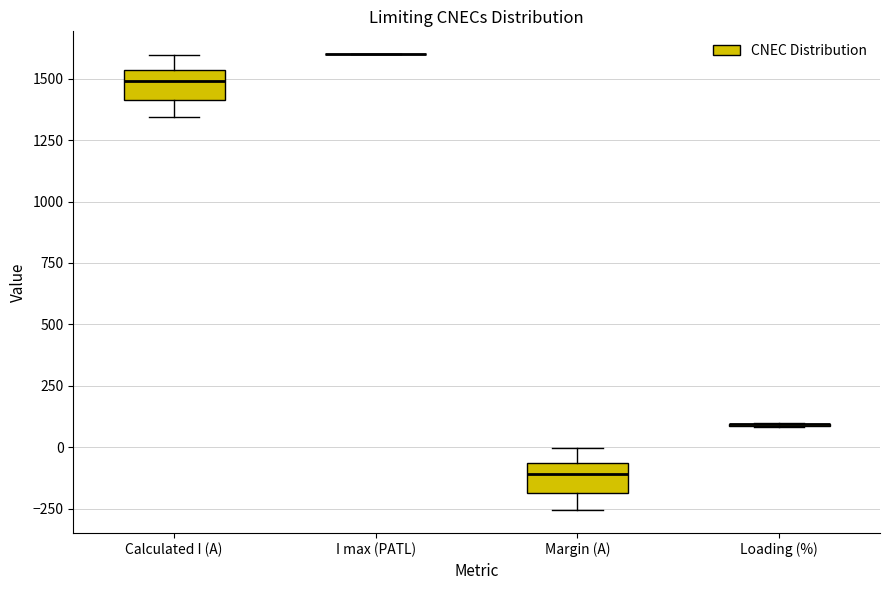

Reading left to right, read every box against the y-axis: the position of its median line, the range the box covers, and the ends of its whiskers. The values are not printed on the chart, so give them approximately, as read against the axis.

Calculated I (A): median 1500, box 1400 to 1550, whiskers 1350 to 1600
I max (PATL): box collapsed to a line at 1600, whiskers 1600 to 1600
Margin (A): median -100, box -200 to -50, whiskers -250 to 0
Loading (%): box collapsed to a line at 100, whiskers 100 to 100